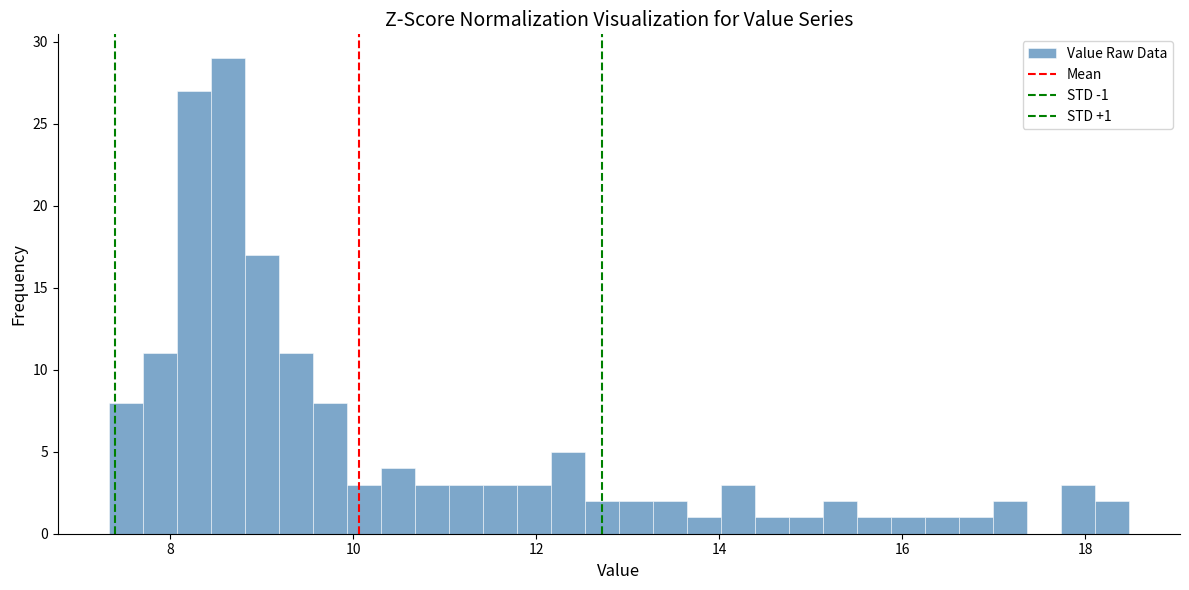

Around what value on the x-axis is the tallest bar? Give the approximate position of its centre, as read against the axis.

8.6